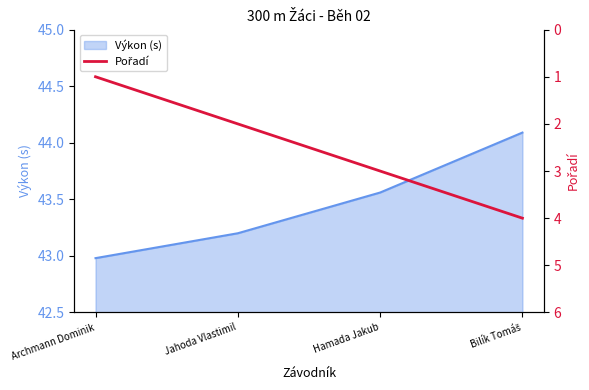

What is the label of the 3rd point from the right?

Jahoda Vlastimil